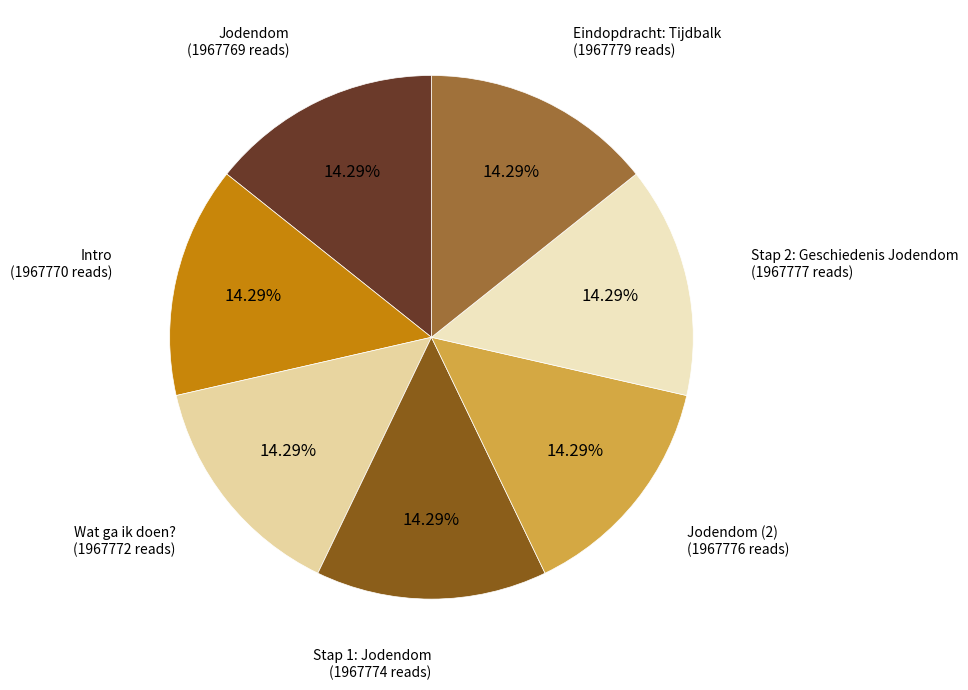

Approximately how many times larger is the value at Intro compared to Stap 2: Geschiedenis Jodendom?

1.0